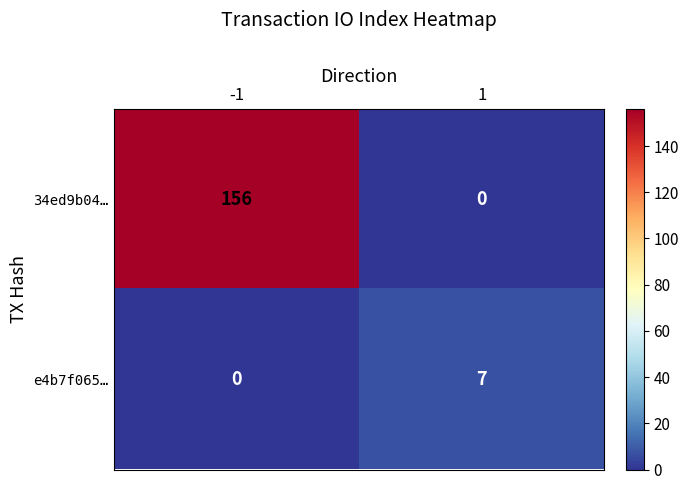

What is the difference between the maximum and minimum values in the e4b7f065… series?

7